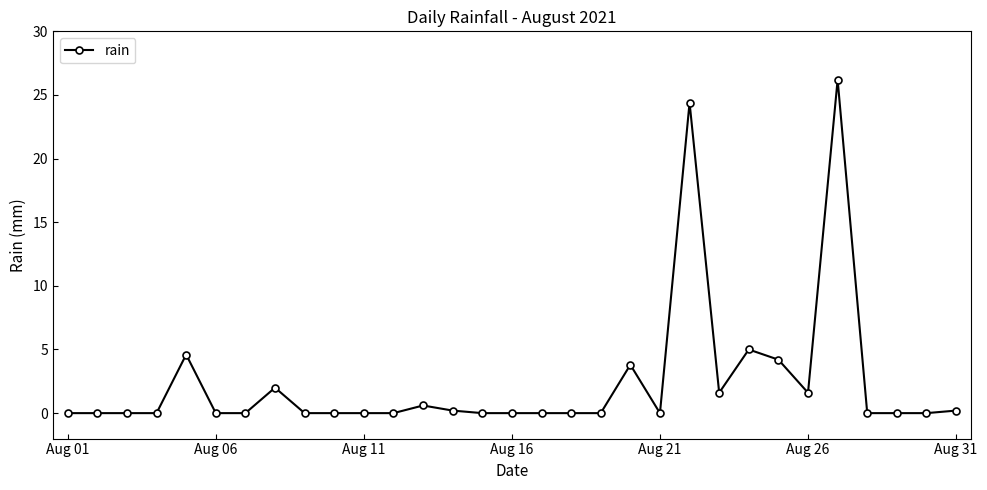

Reading left to right, extract all data points from this chart.

0.0	0.0	0.0	0.0	4.6	0.0	0.0	2.0	0.0	0.0	0.0	0.0	0.6	0.2	0.0	0.0	0.0	0.0	0.0	3.8	0.0	24.4	1.6	5.0	4.2	1.6	26.2	0.0	0.0	0.0	0.2